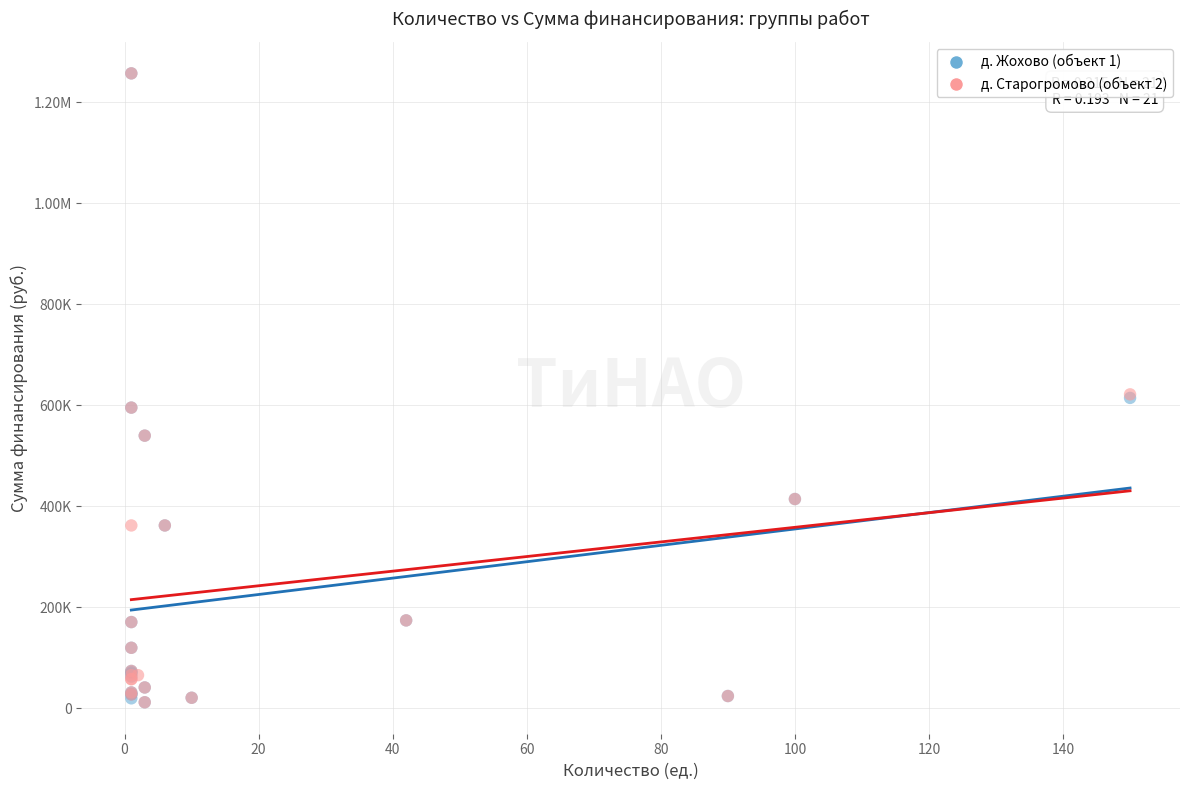

What are all the series names shown in the legend?

д. Жохово (объект 1), д. Старогромово (объект 2)